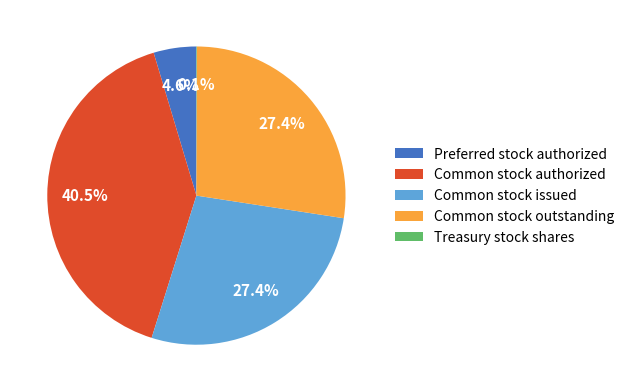

How much of the chart is everything except Common stock authorized?

59.5%